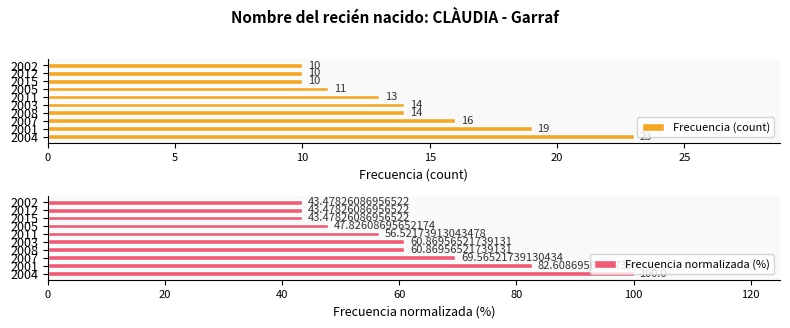

What is the average value of the Frecuencia (count) series?

14